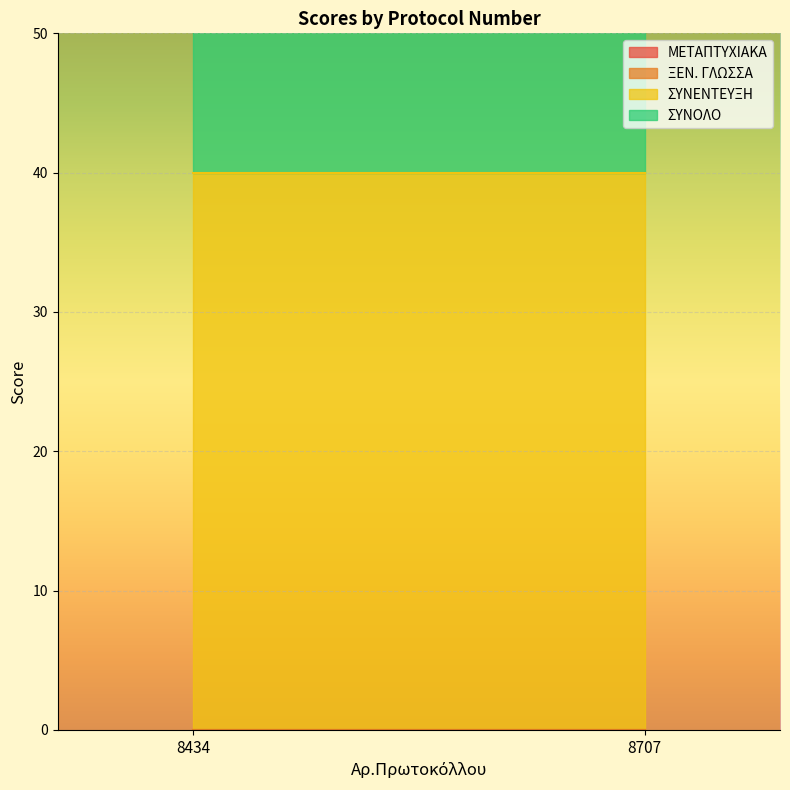

Which series has the largest total across all categories?

ΣΥΝΕΝΤΕΥΞΗ